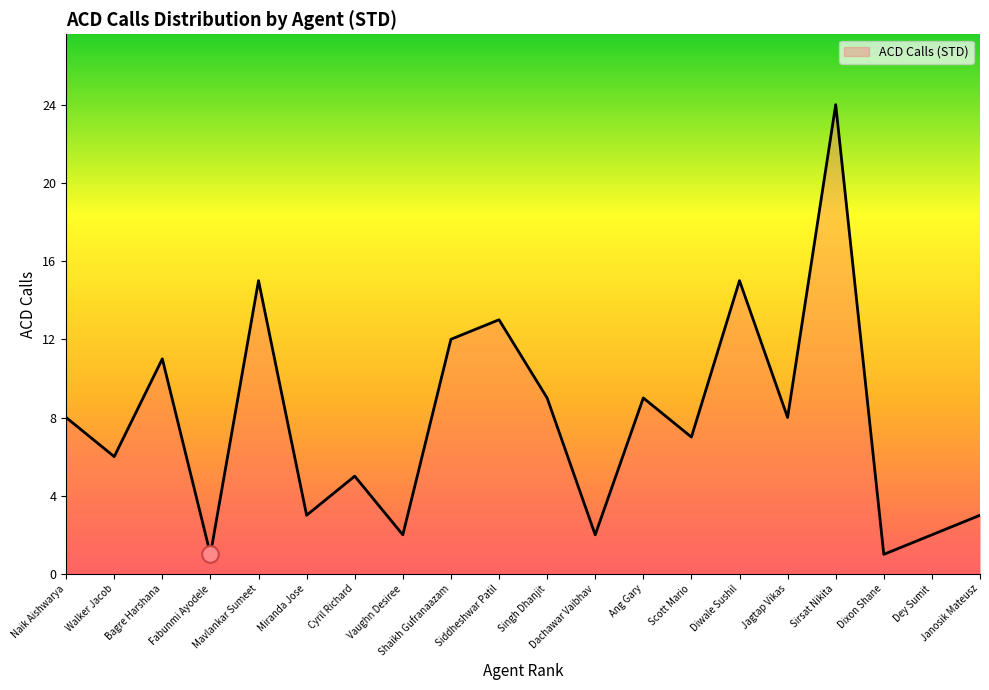

What is the difference between the maximum and second lowest values?

23